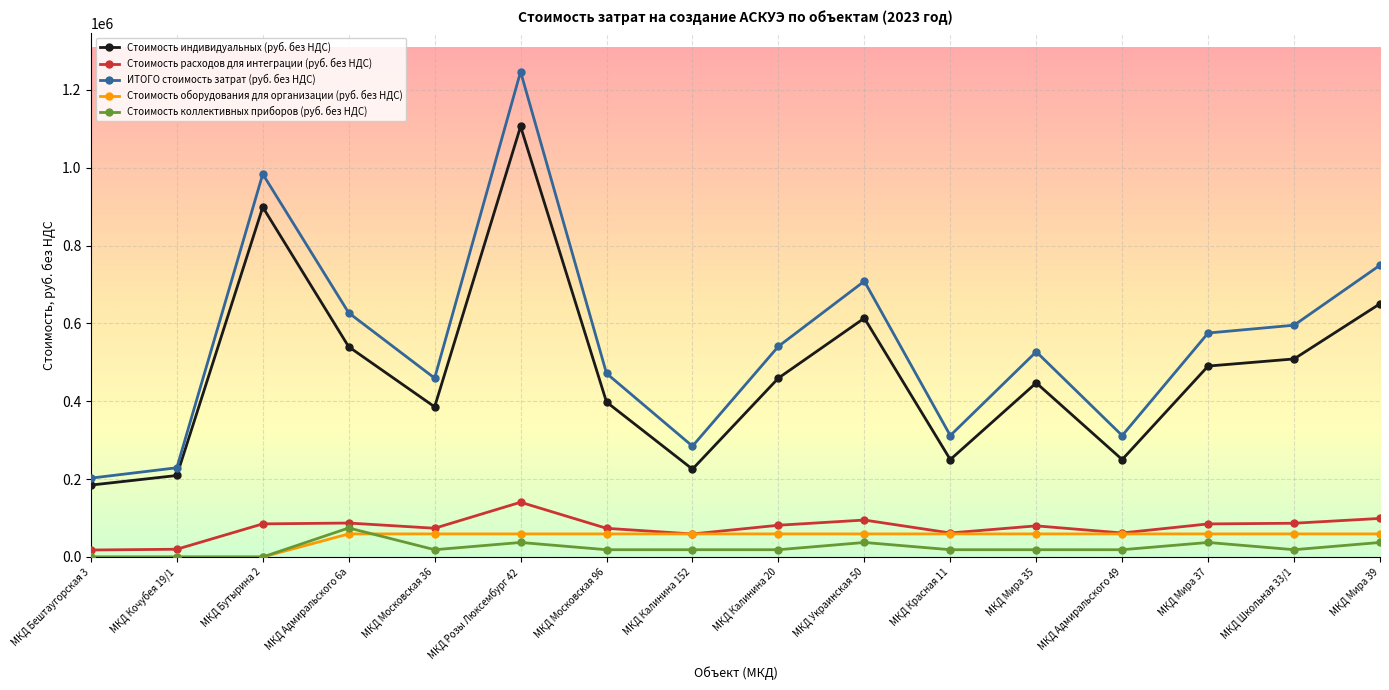

True or false: ИТОГО стоимость затрат (руб. без НДС) has a value of 708485.7 at МКД Украинская 50.

True